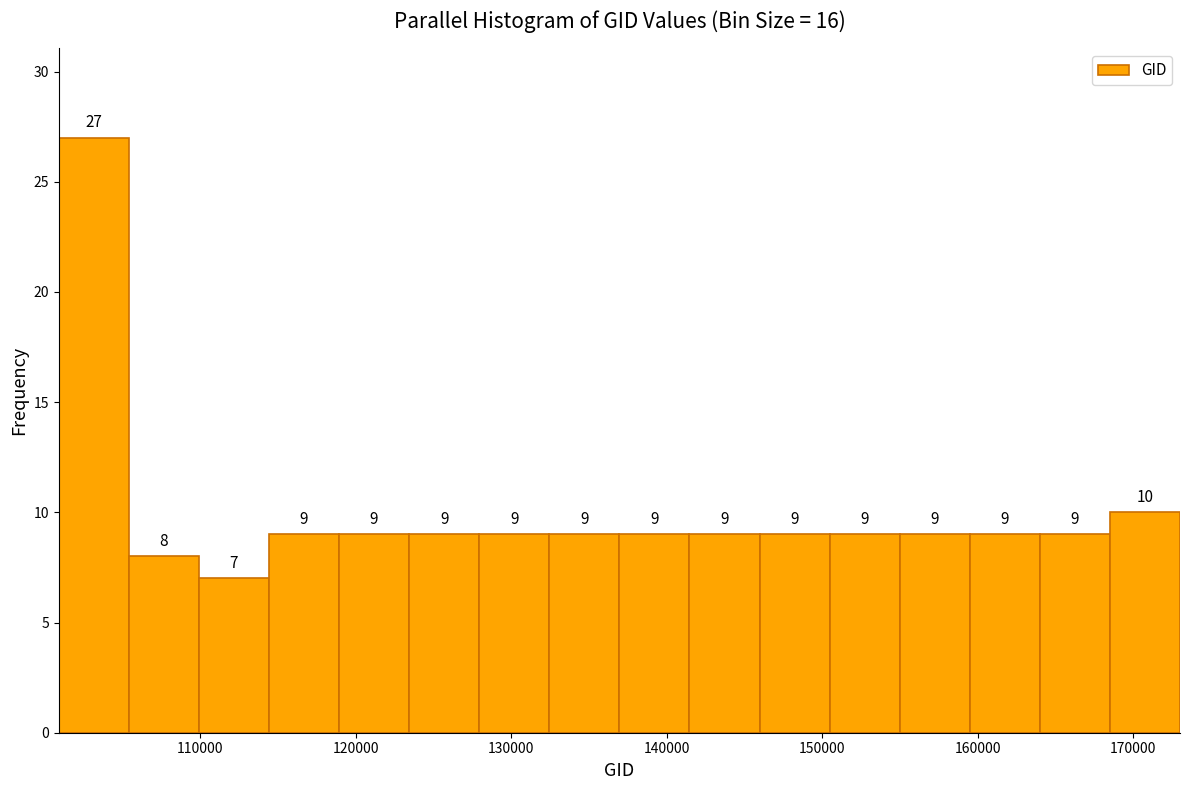

What is the height of the bar covering 128000 to 132000 on the x-axis? The bar edges are not printed on the chart, so give them approximately, as read against the axis.

9